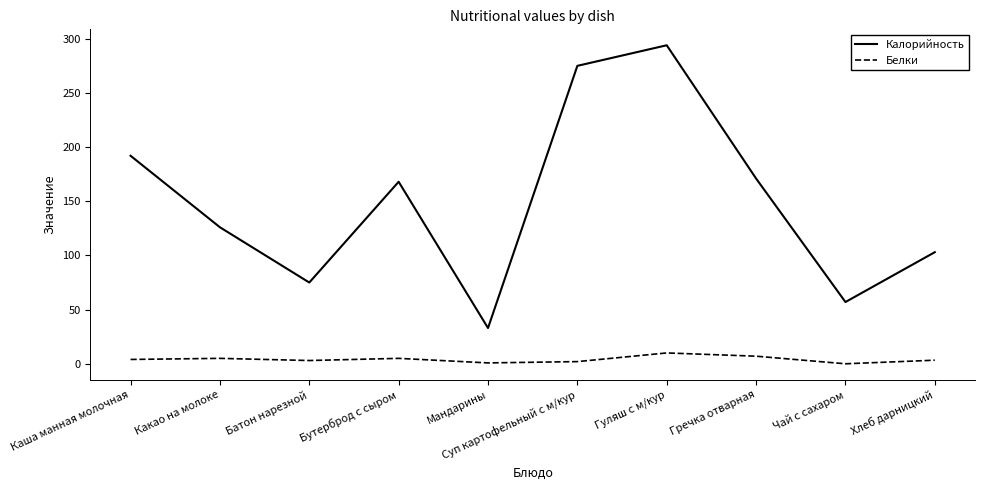

Rank the series at Мандарины from highest to lowest value.

Калорийность, Белки